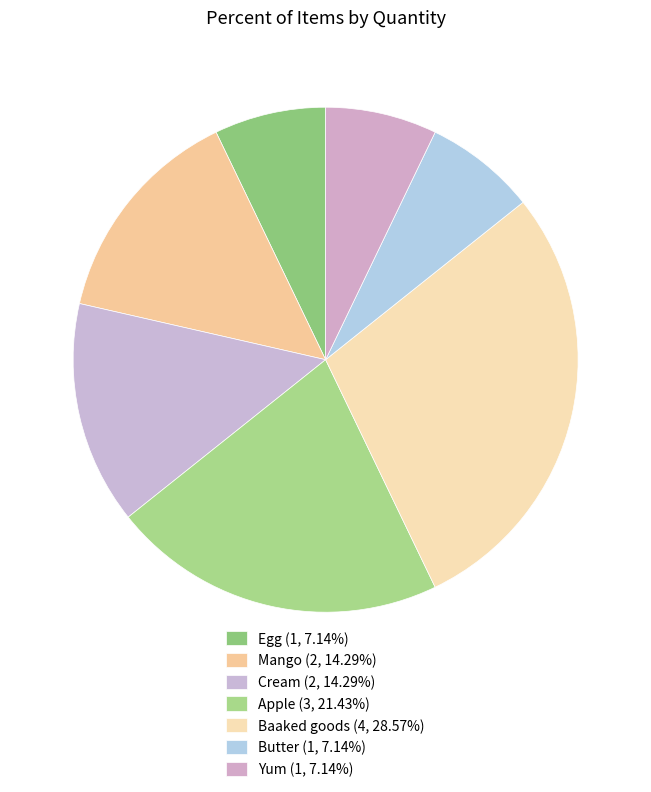

How many segments does this pie chart have?

7